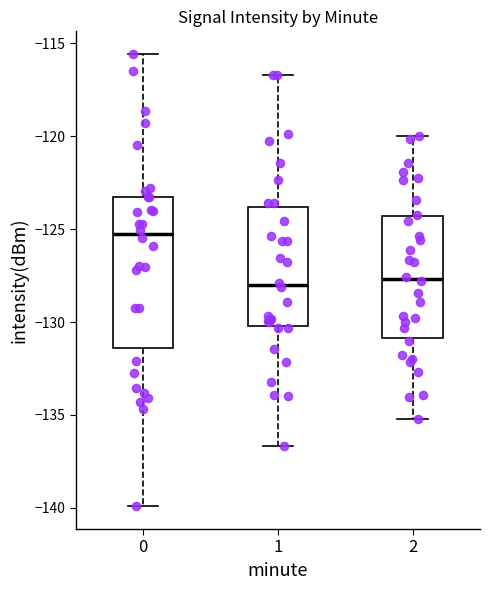

Where does the upper whisker of the box at x = 1 end on the y-axis? The values are not printed on the chart, so give them approximately, as read against the axis.

-116.5